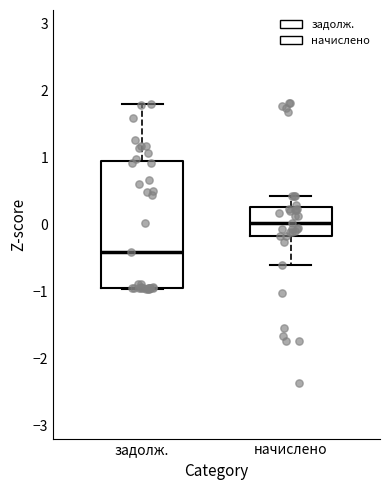

Reading left to right, transcribe this box plot: for each box, give where its median line is, the range the box spans, and where its two whiskers end, as read against the y-axis. The values are not printed on the chart, so give them approximately, as read against the axis.

задолж.: median -0.4, box -0.9 to 0.9, whiskers -1.0 to 1.8
начислено: median 0.0, box -0.2 to 0.3, whiskers -0.6 to 0.4